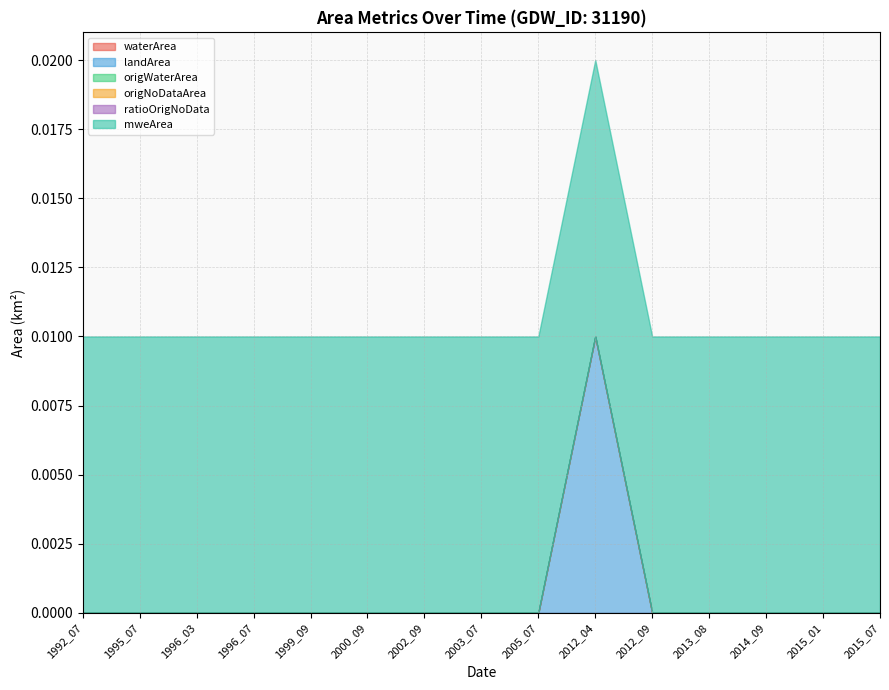

True or false: landArea and origWaterArea cross at least once.

False